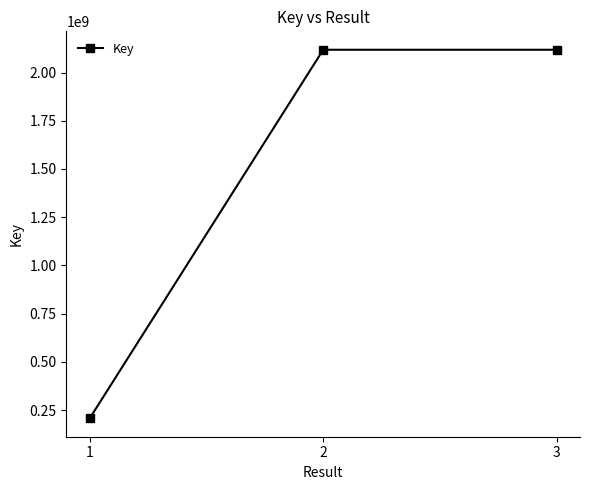

What is the sum of the values at 3 and 2?

4235735599